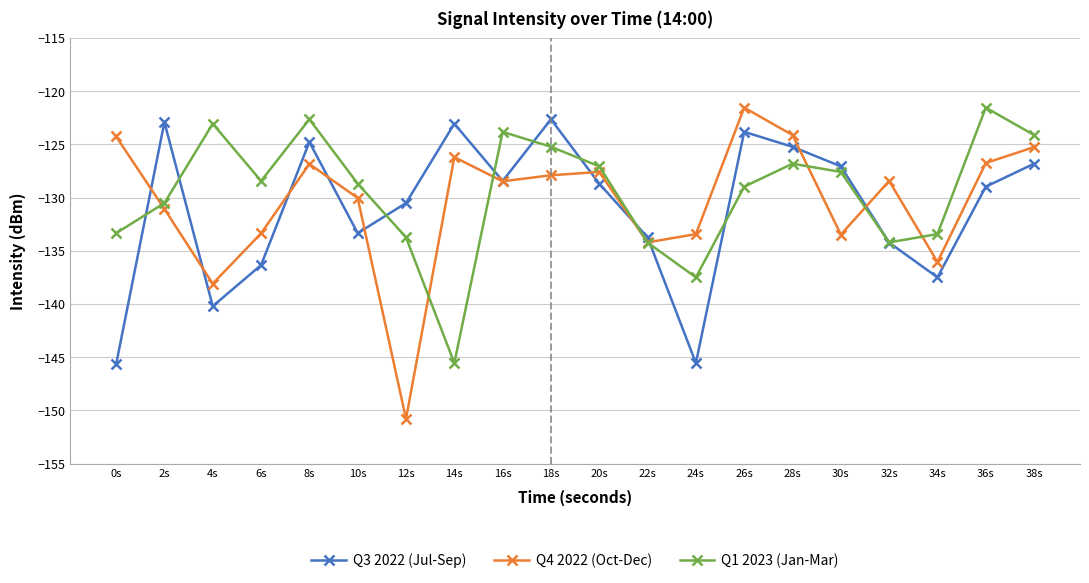

The Q3 2022 (Jul-Sep) series shows -38.5 at 28s. True or false?

False